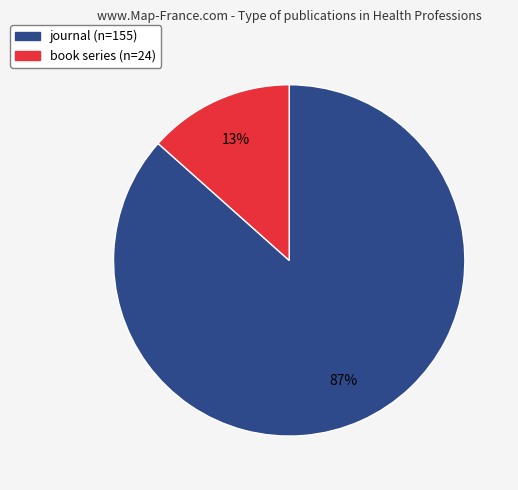

Rank the categories by value from highest to lowest.

journal, book series